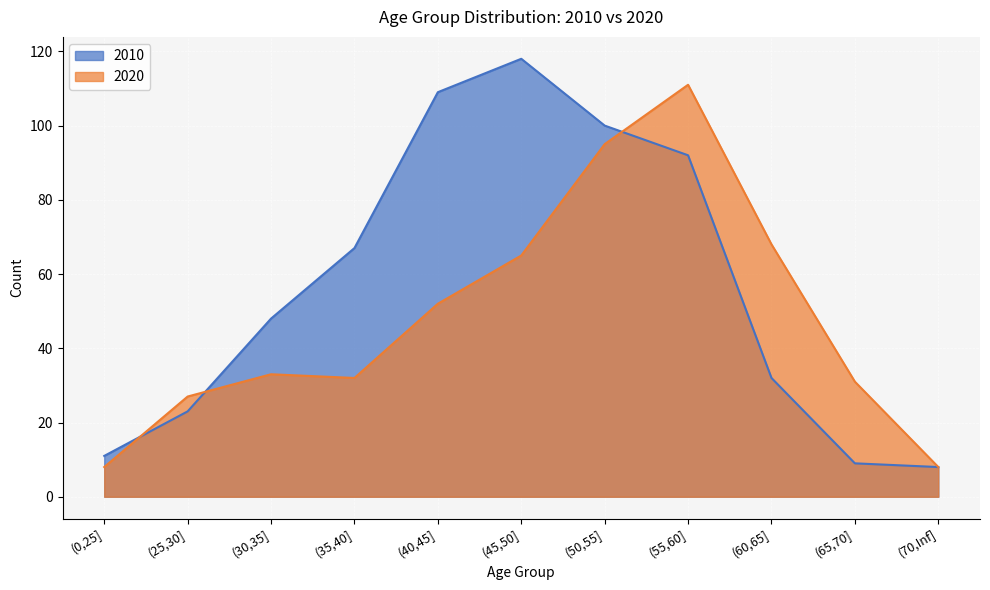

Reading left to right, transcribe all the data shown in this chart.

2010: 11	23	48	67	109	118	100	92	32	9	8
2020: 8	27	33	32	52	65	95	111	68	31	8